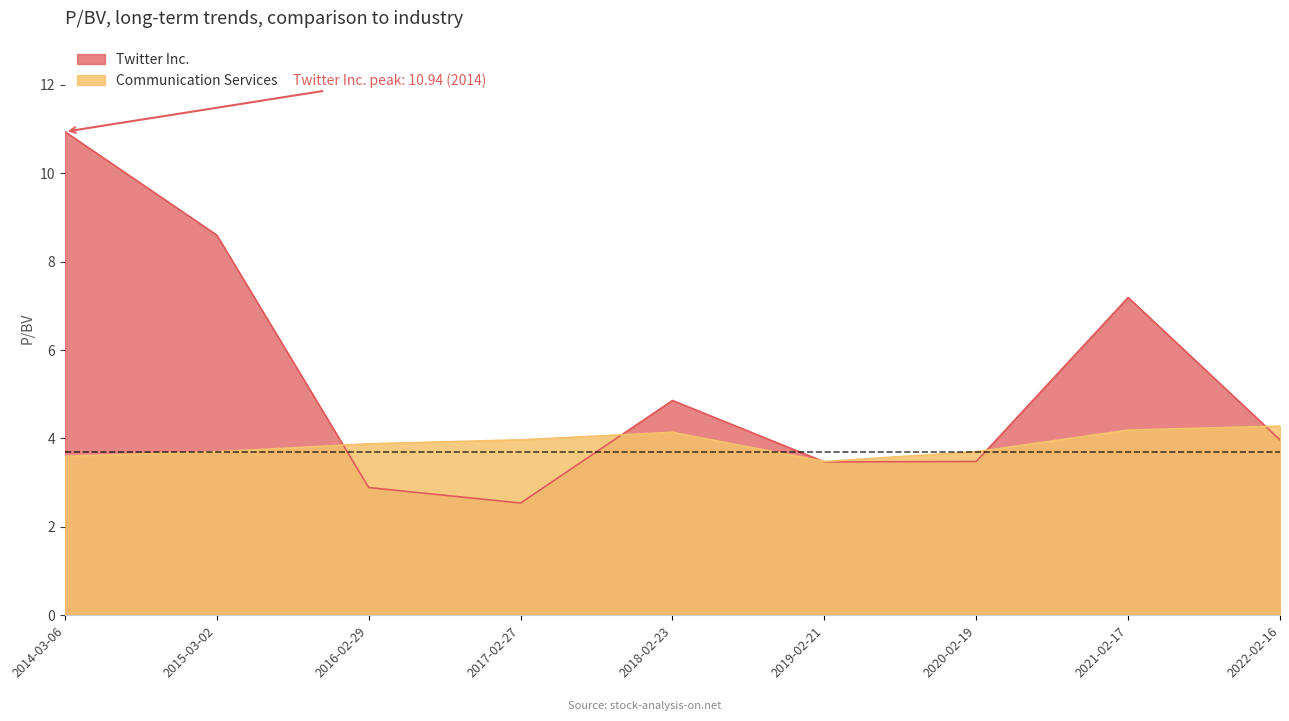

List the labels in order of Twitter Inc. value, largest first.

2014-03-06, 2015-03-02, 2021-02-17, 2018-02-23, 2022-02-16, 2020-02-19, 2019-02-21, 2016-02-29, 2017-02-27